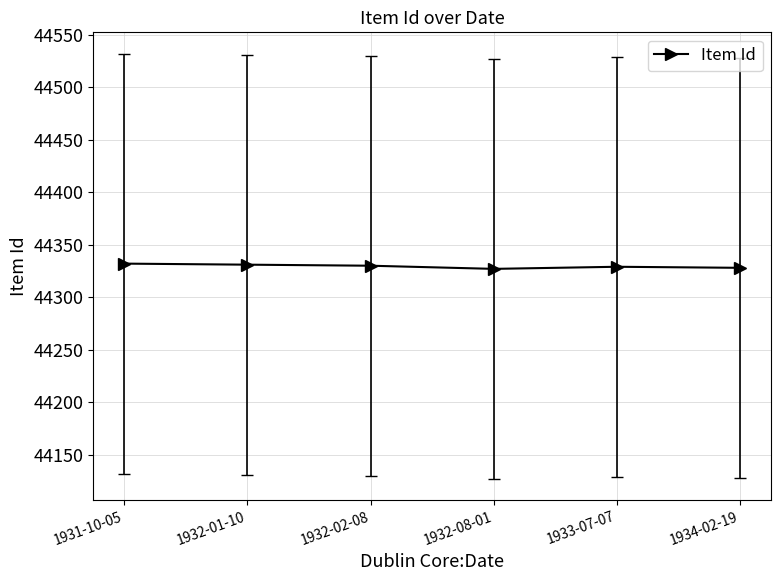

Is it true that the value at 1932-02-08 is 71354?

False